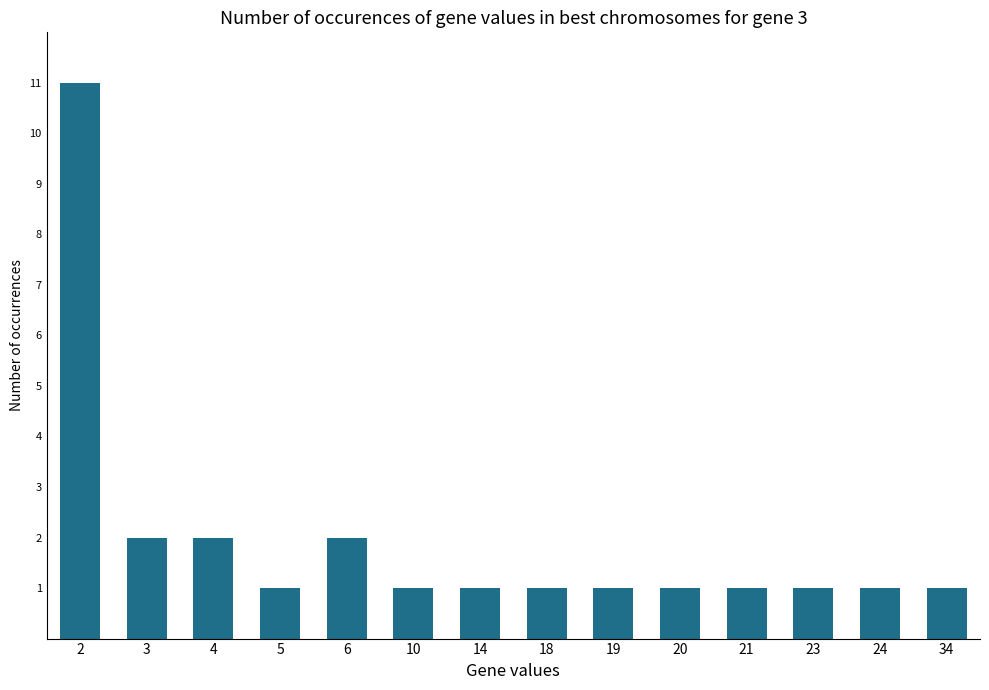

What value does the data have at 6?

2